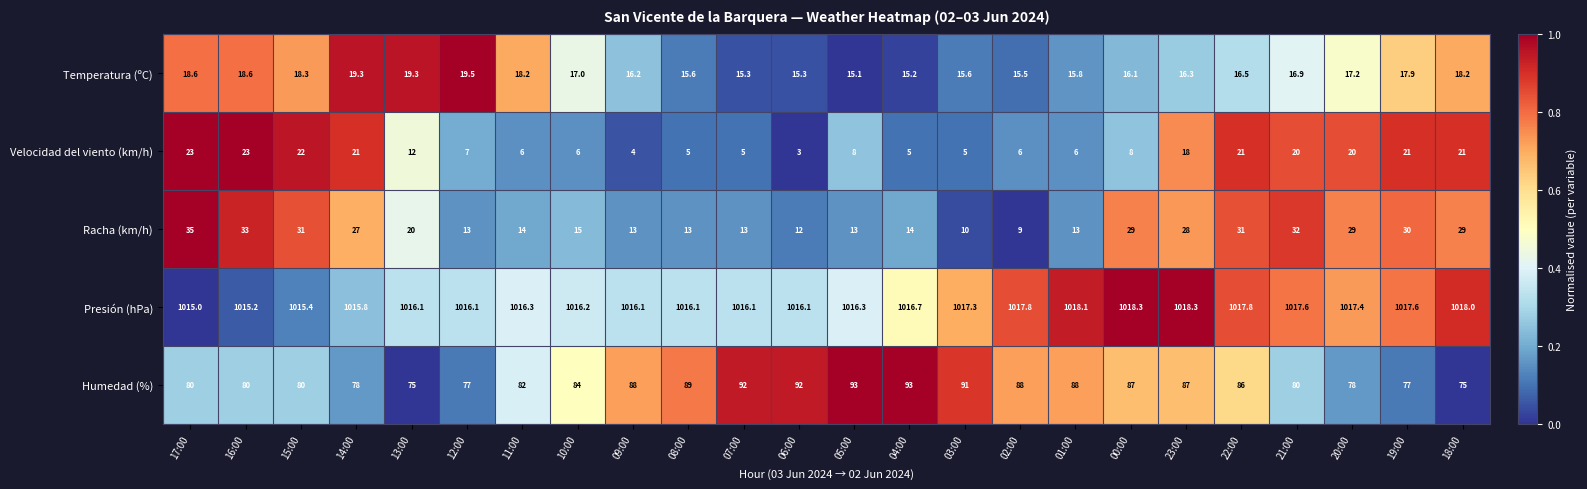

Which series has the largest range (max minus min)?

Racha (km/h)